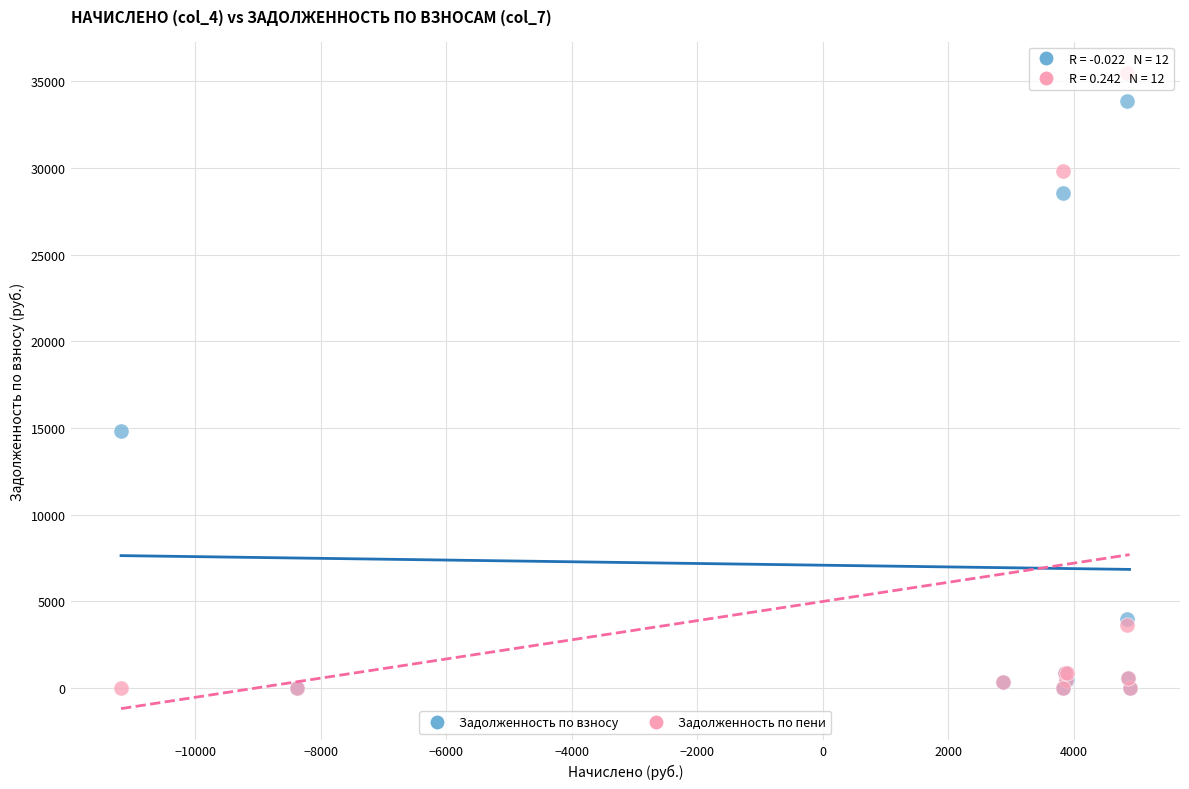

In the Задолженность по взносу series, what Y value is closest to 16927?

14805.6